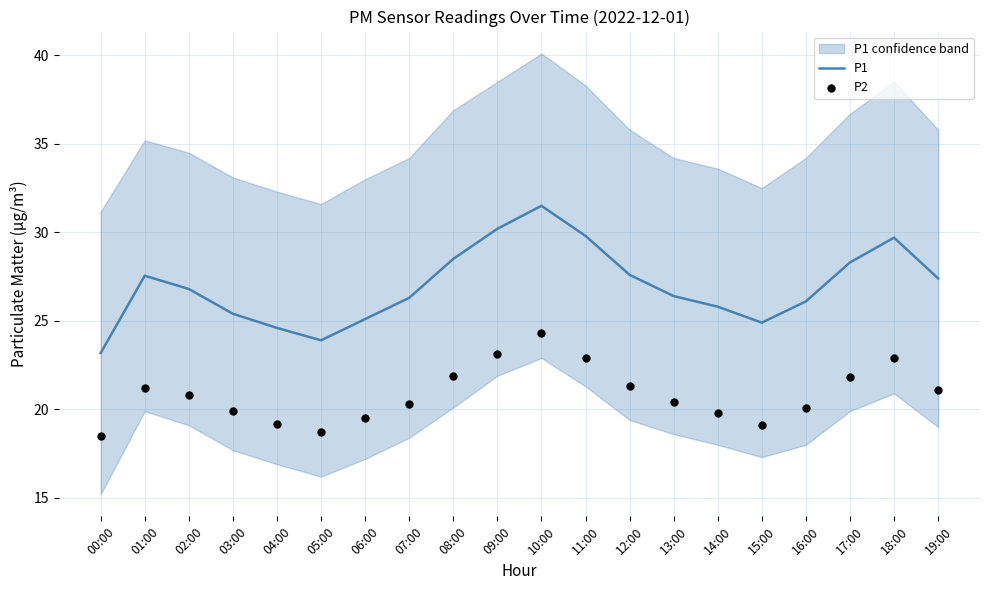

Which series reaches the maximum Y coordinate?

P1